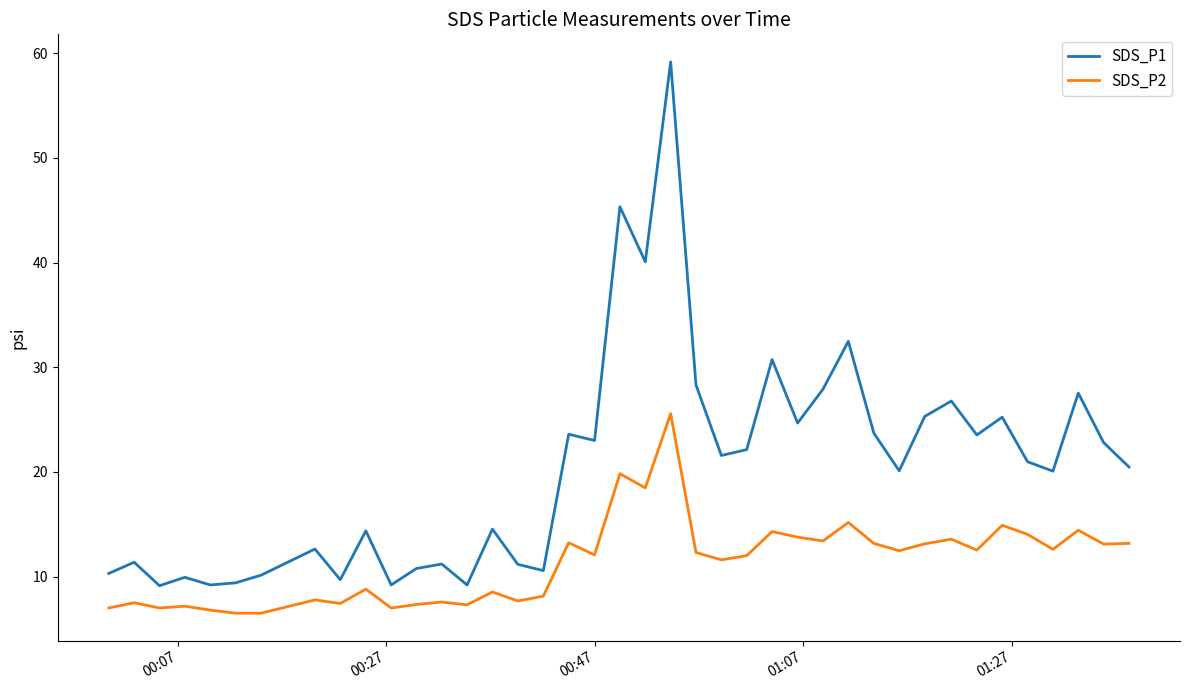

List the series in order of their peak value, highest first.

SDS_P1, SDS_P2